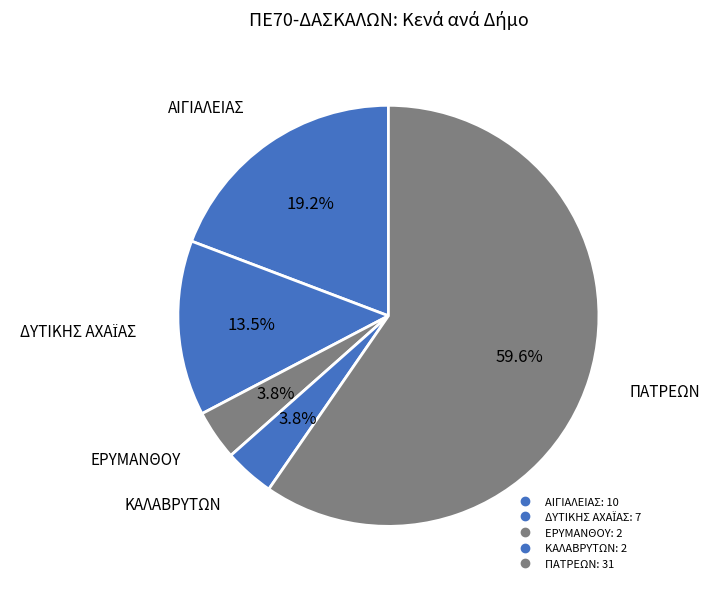

Does ΠΑΤΡΕΩΝ account for over 50% of the chart?

Yes